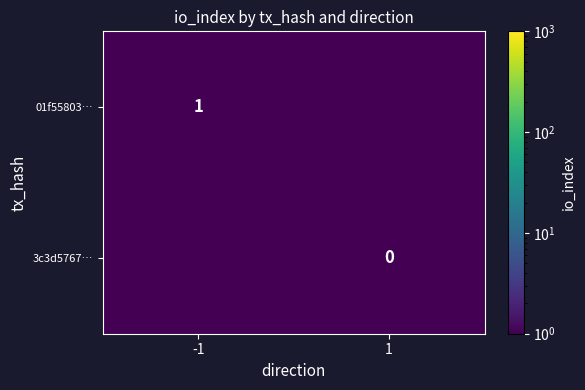

The value of 01f55803… at -1 is 1.0. True or false?

True